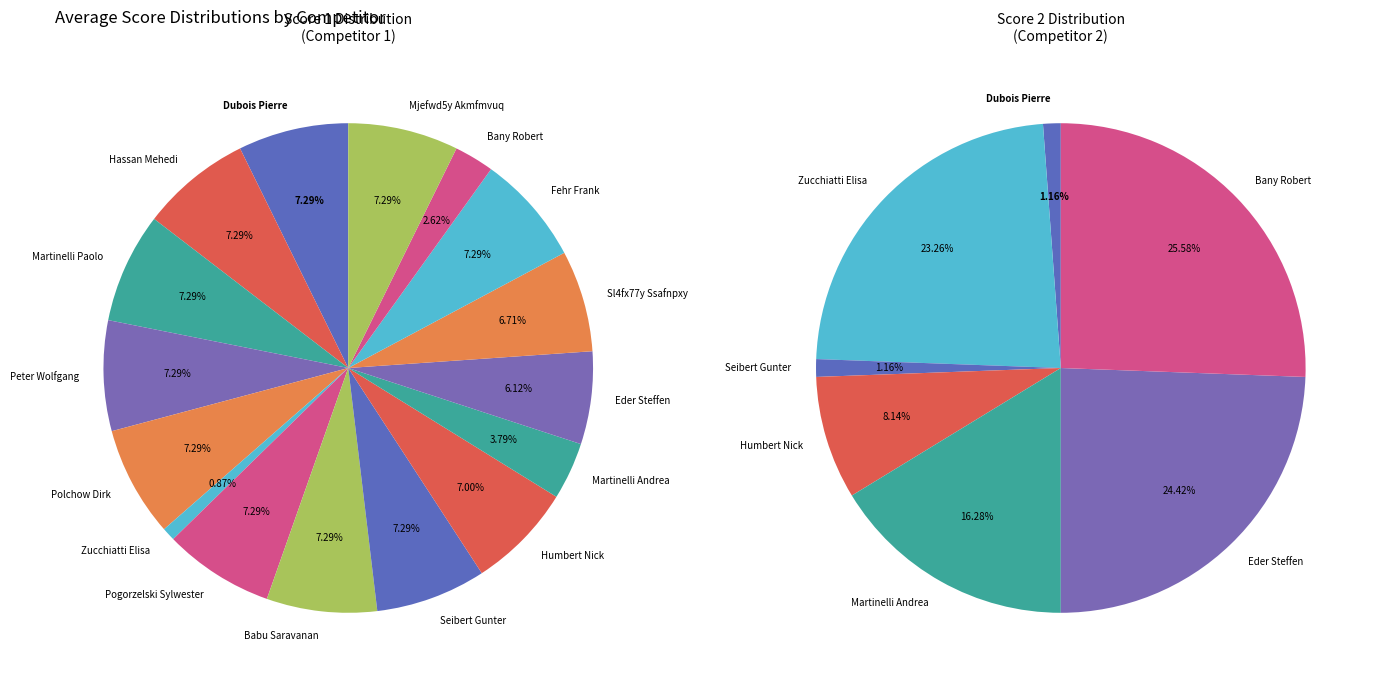

Combined, do Mjefwd5y Akmfmvuq and Zucchiatti Elisa account for over 50%?

No